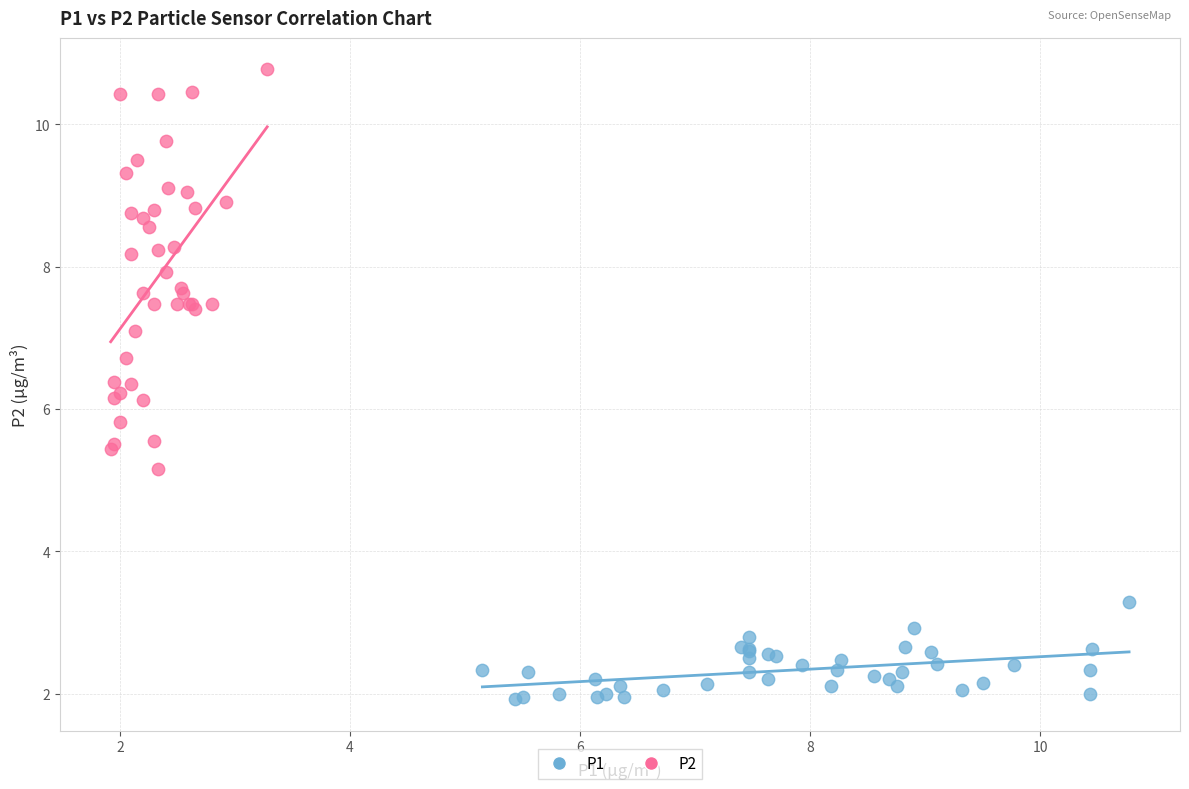

Which series has the widest spread of Y values?

P2